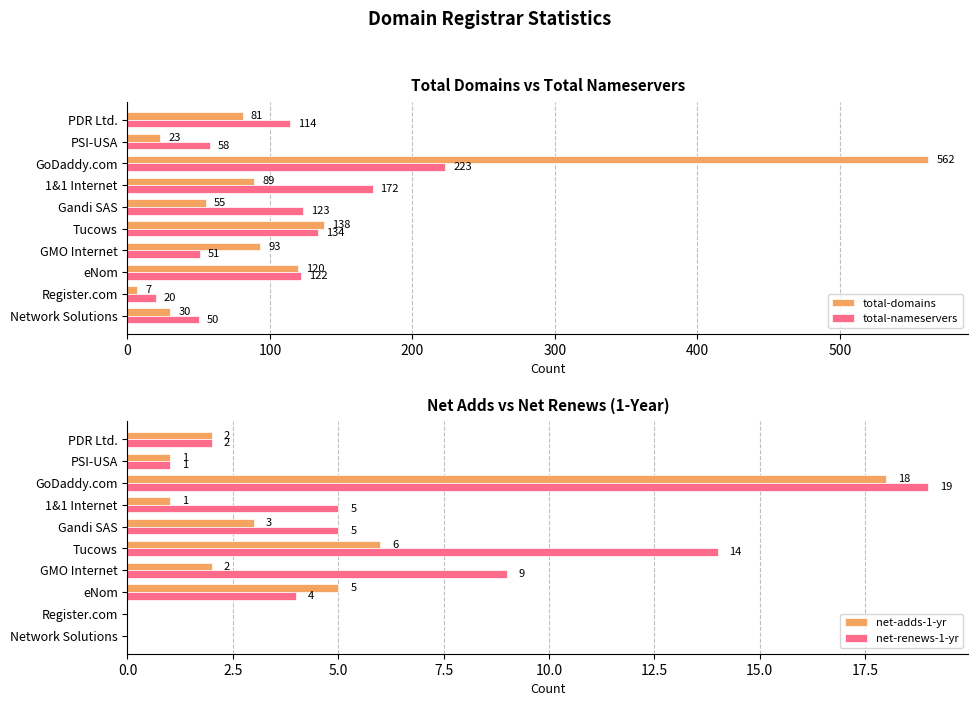

How many series are shown in this chart?

4